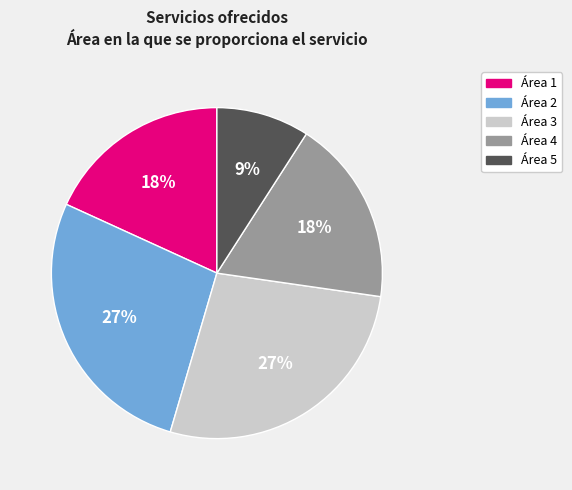

Is there a majority slice in this chart?

No